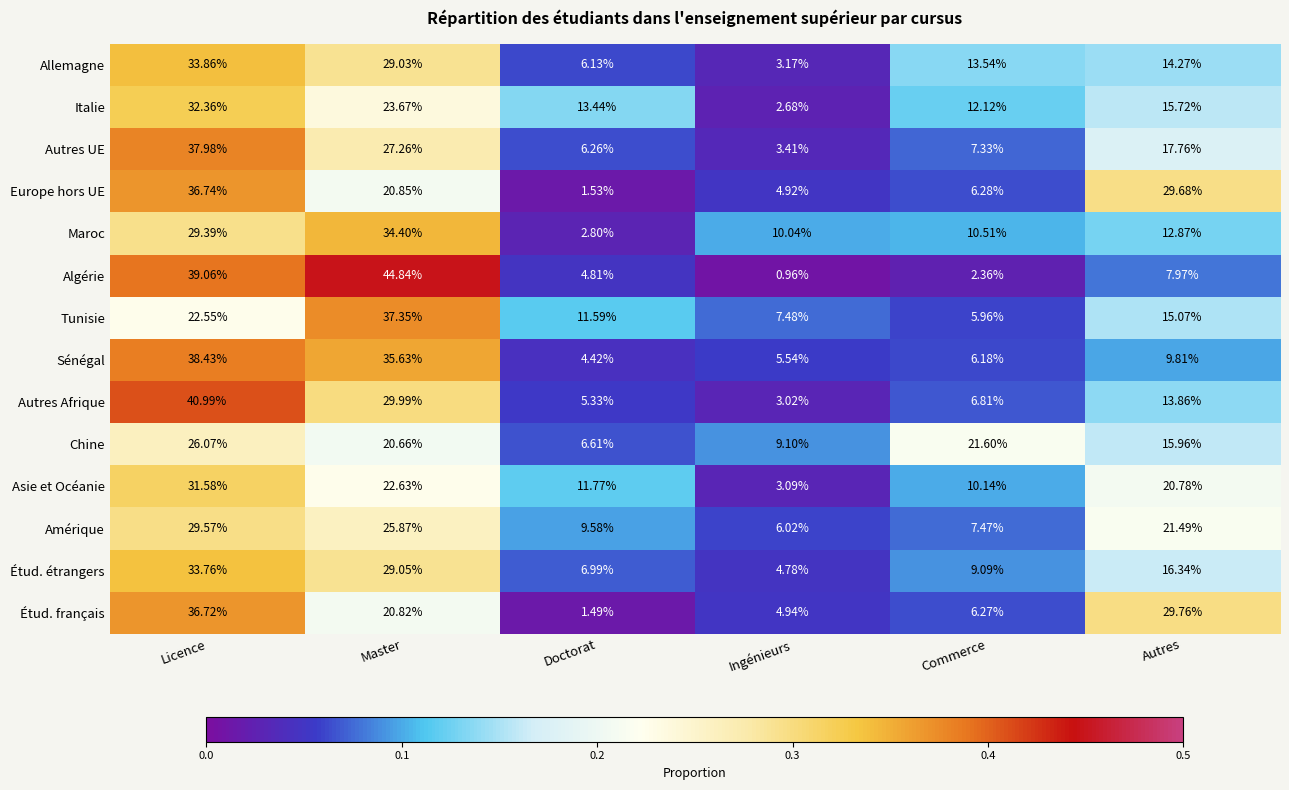

At which category is the sum across all series the highest?

Licence